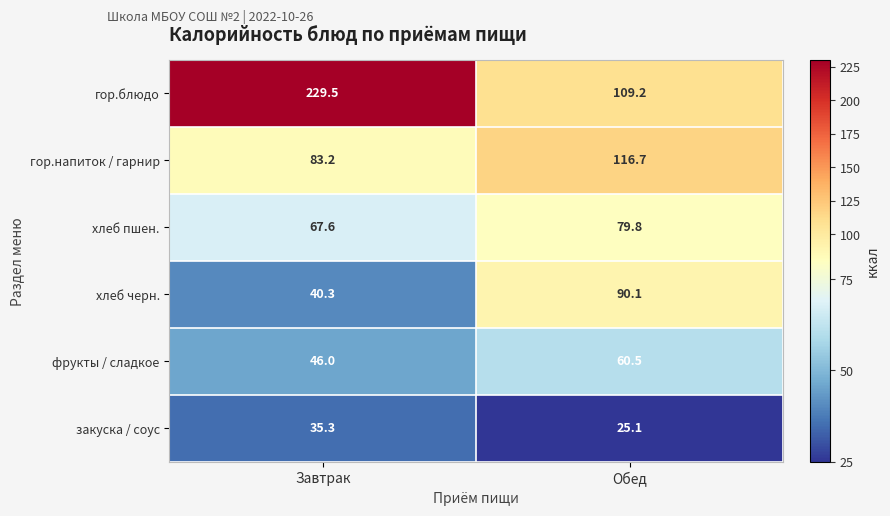

True or false: гор.блюдо has a value of 229.5 at Завтрак.

True